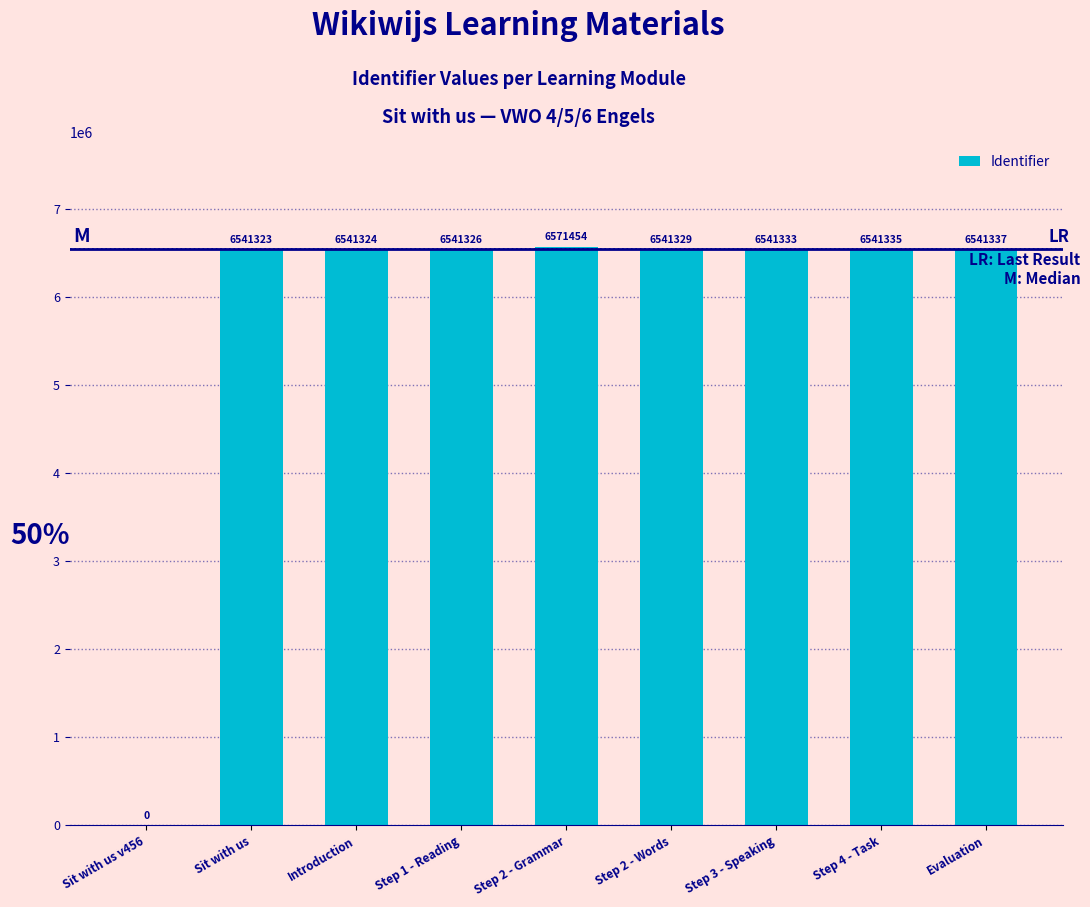

Where is the data nearest to the value 3285727?

Sit with us